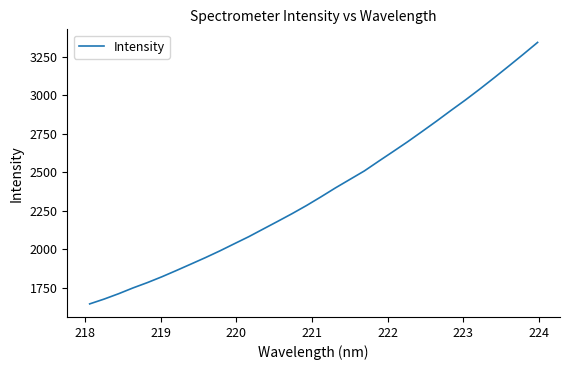

What is the maximum value shown in the chart?

3342.2